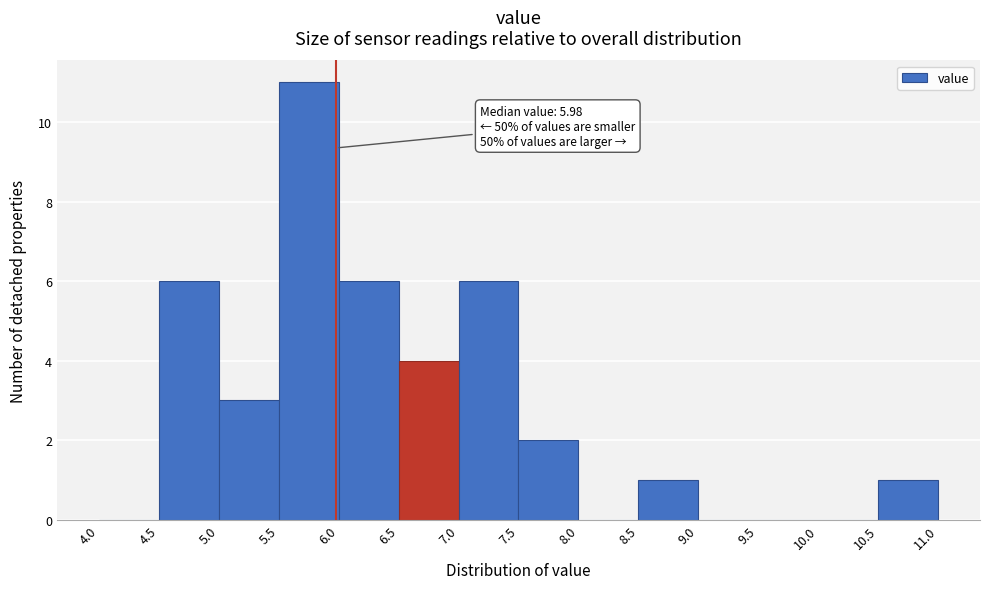

Which range on the x-axis has the tallest bar?

5.5 to 6.0